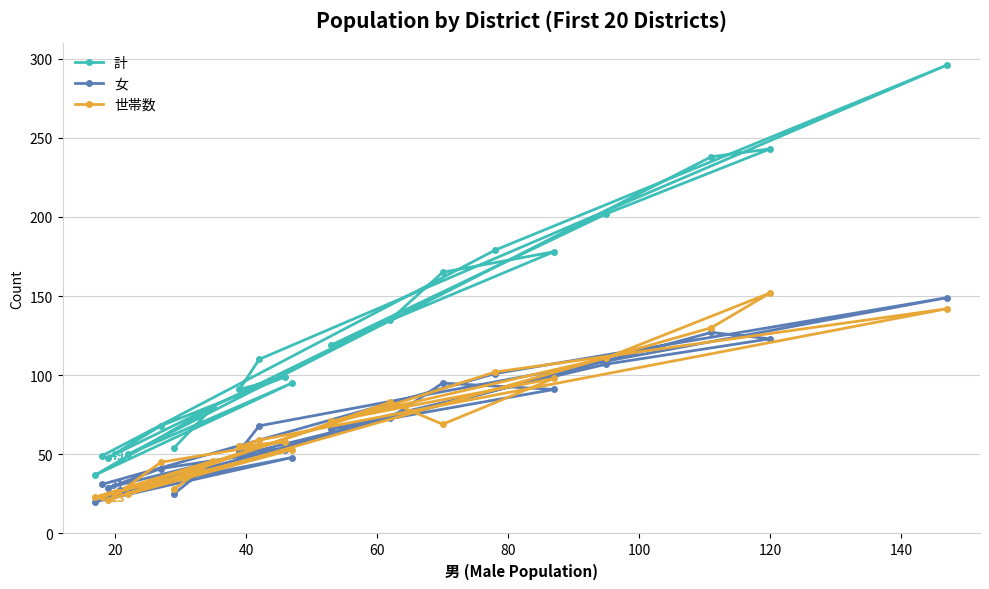

What is the value of the 女 point at the 2nd from the left?

31